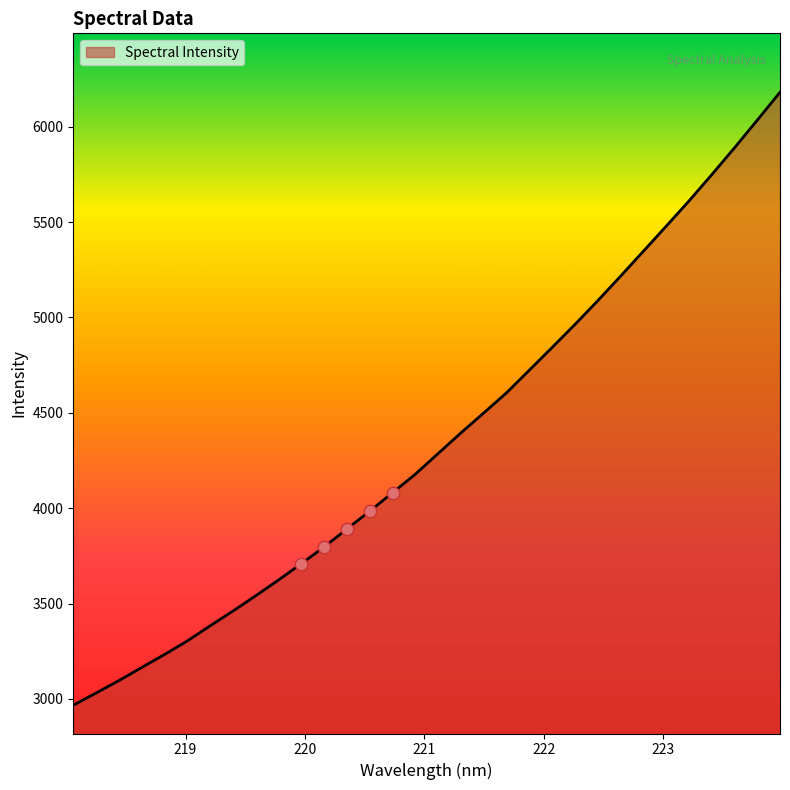

What is the minimum value shown in the chart?

2967.3